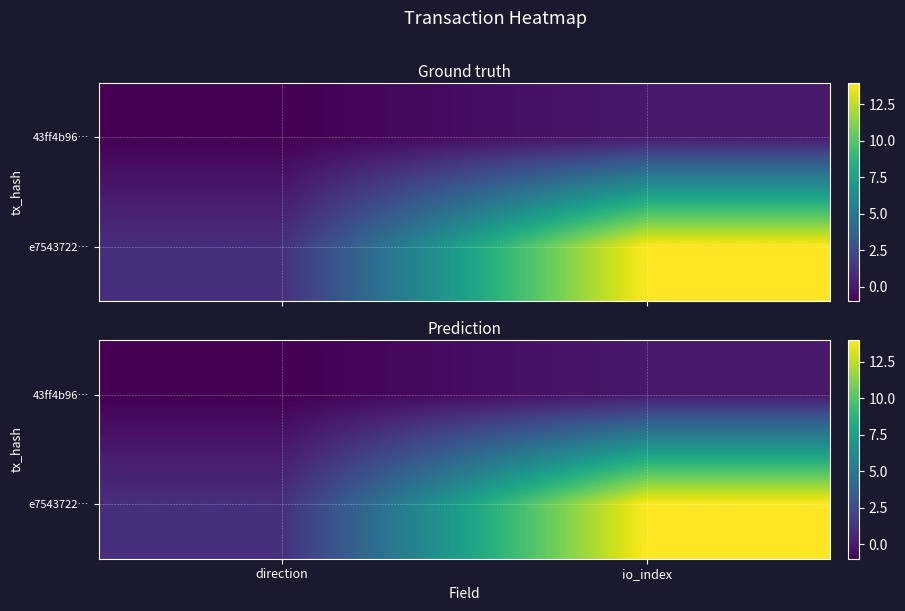

How many data points does each series have?

2